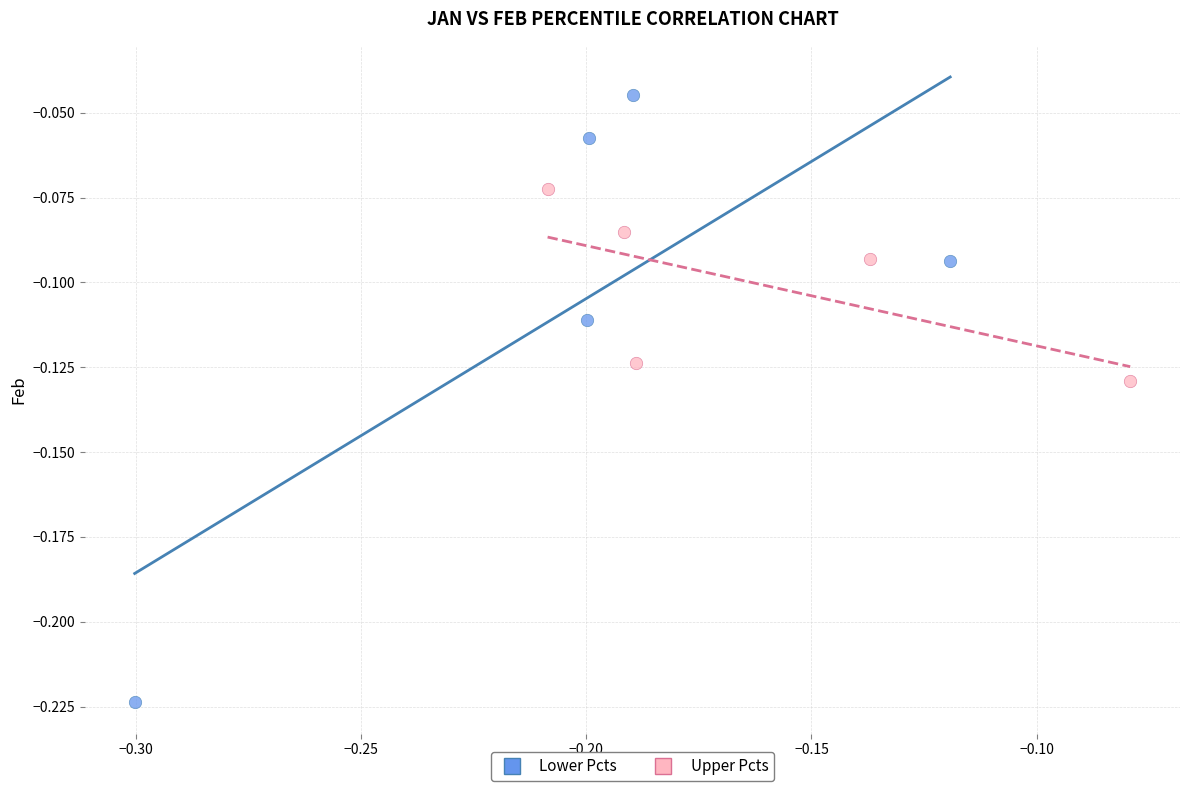

Which series contains the lowest Y value?

Lower Pcts